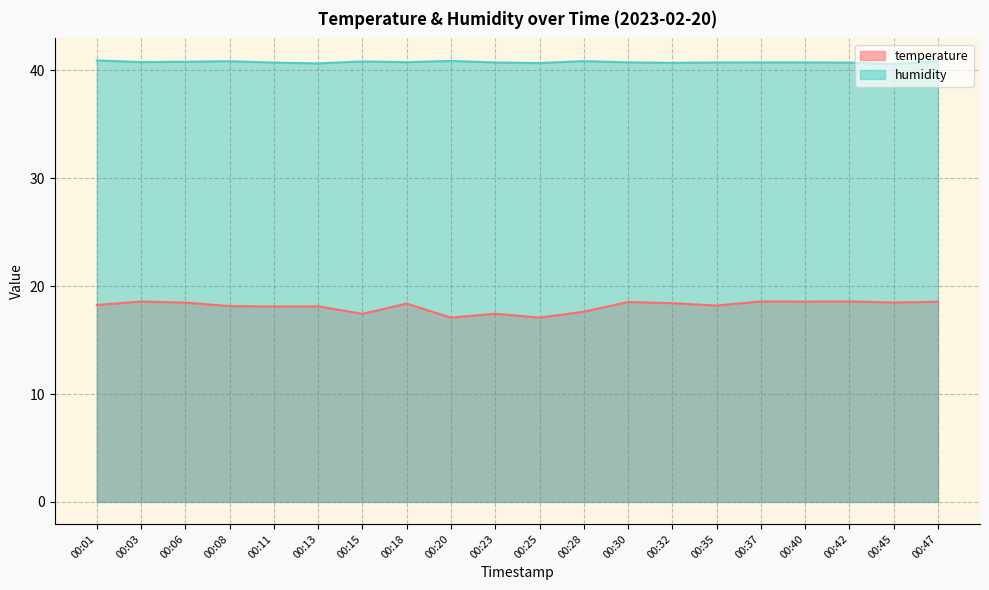

How many interior local valleys does the temperature series have?

7